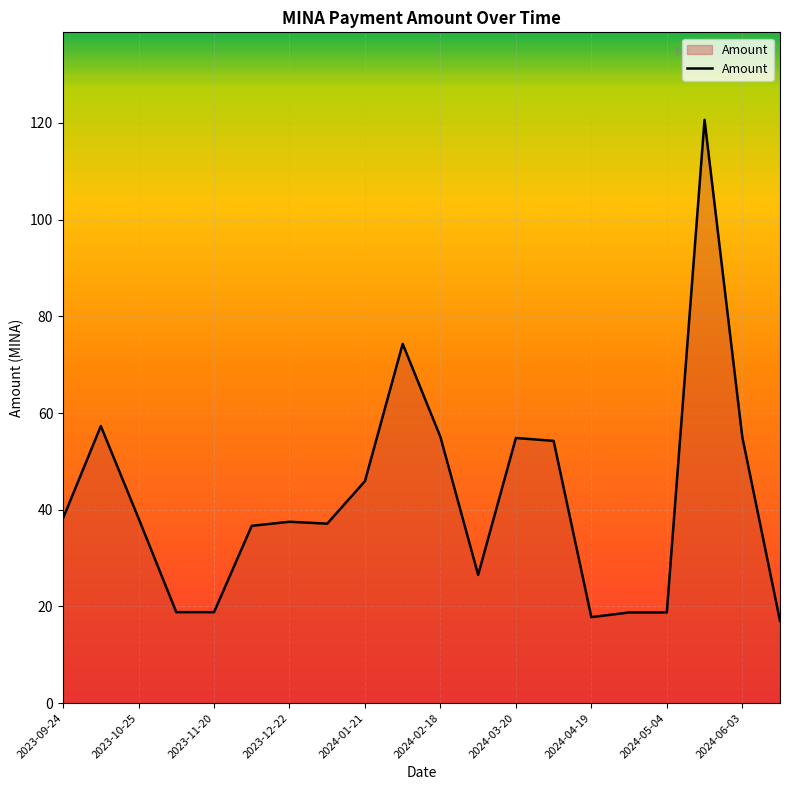

What is the smallest value displayed?

17.0